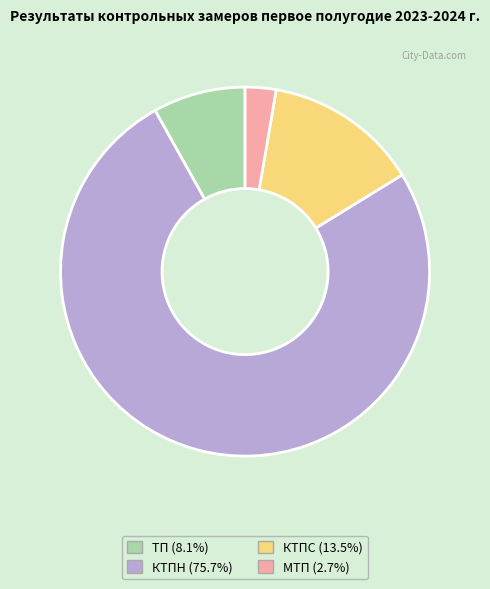

What is the smallest slice in the pie chart?

МТП